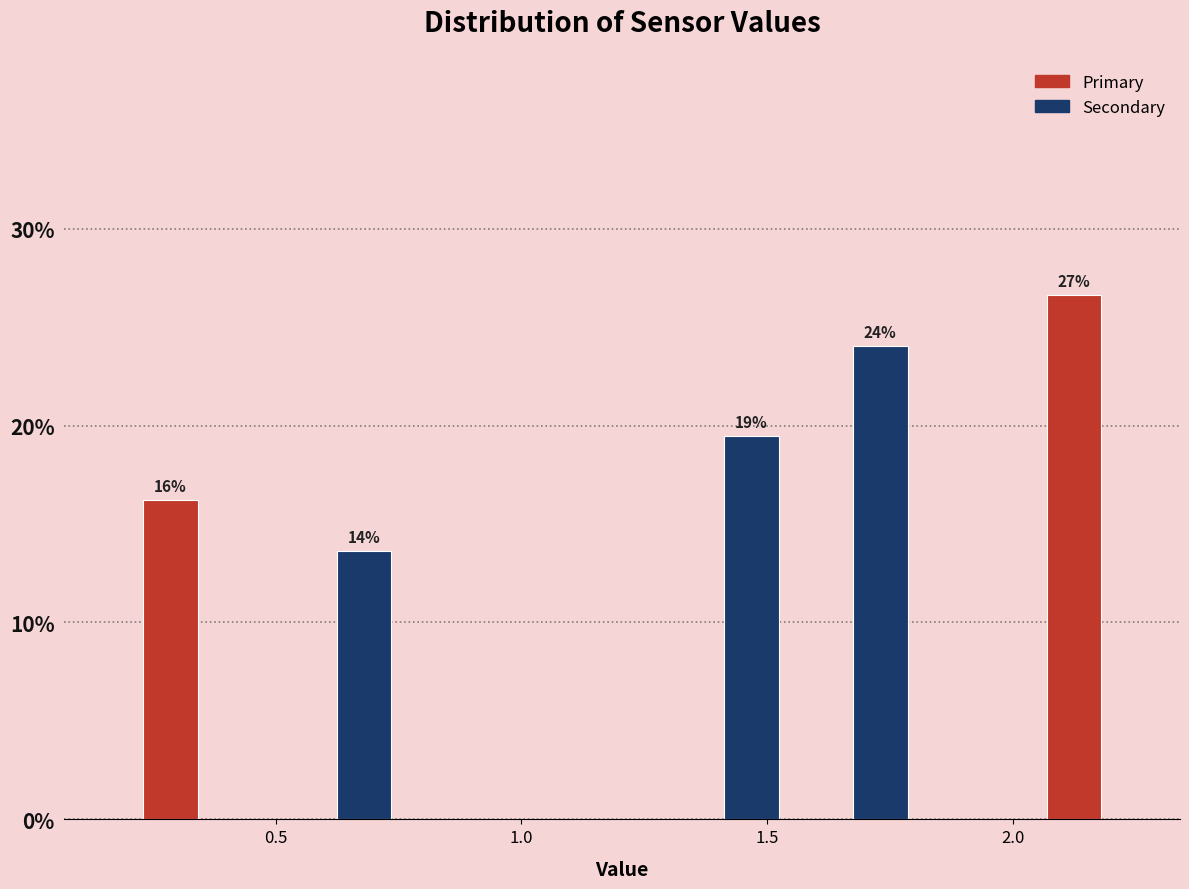

Read against the x-axis, roughly where is the centre of the tallest bar?

2.10